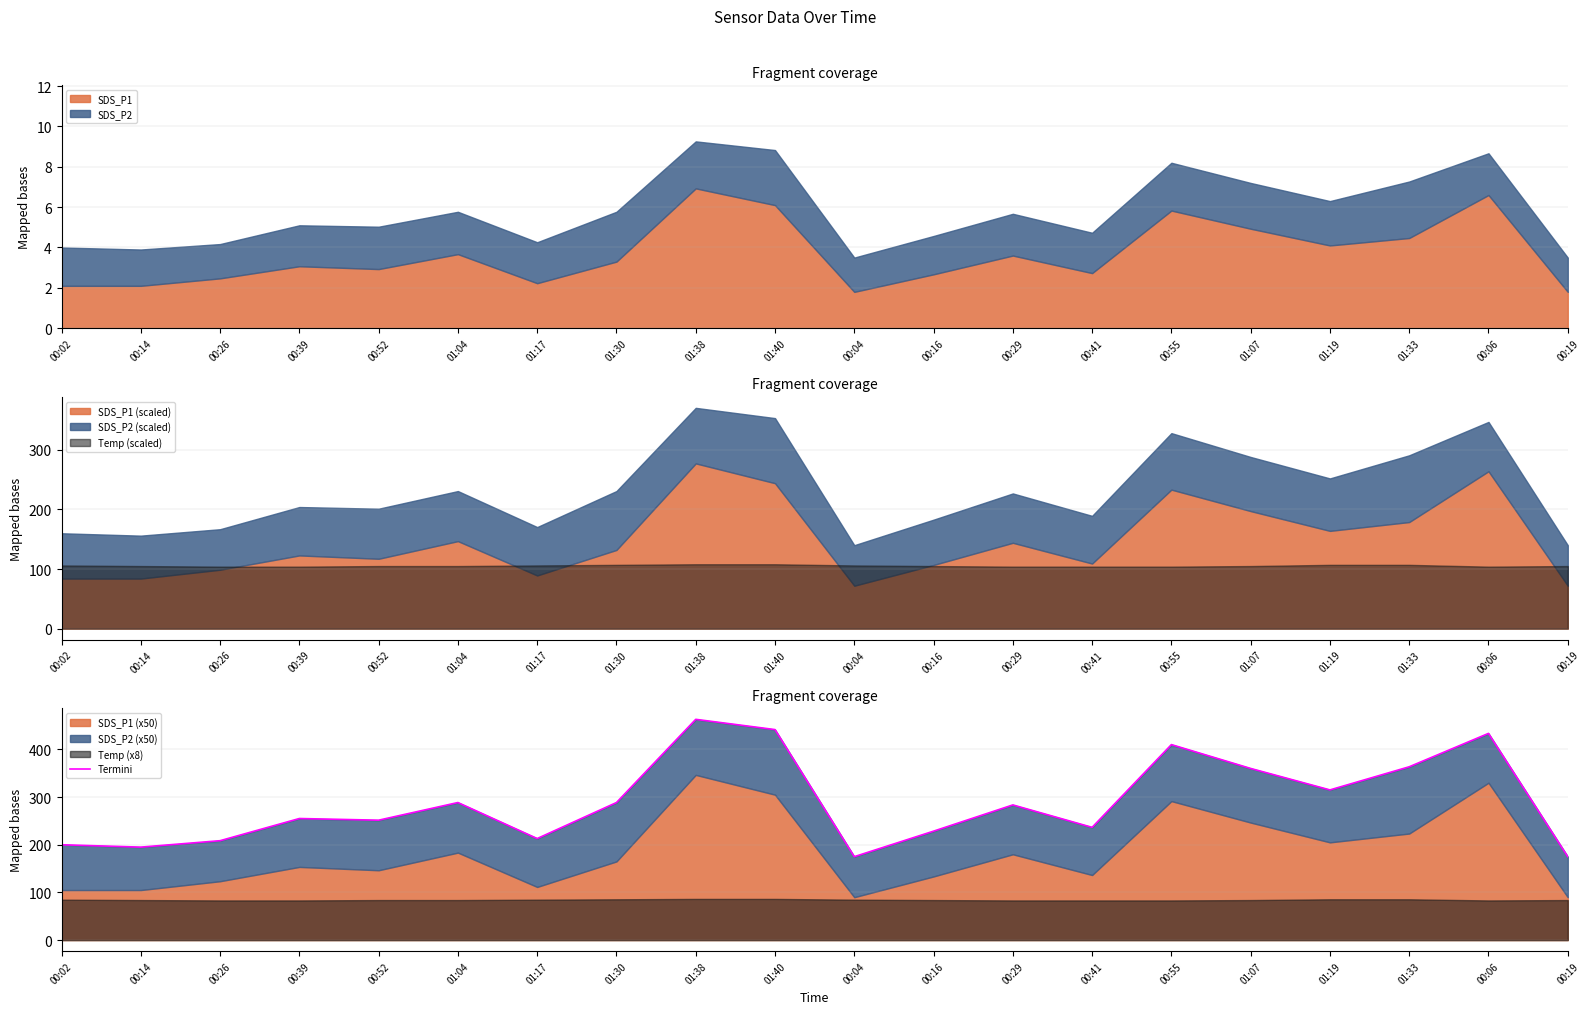

True or false: the data shows 295.0 at 00:19.

False